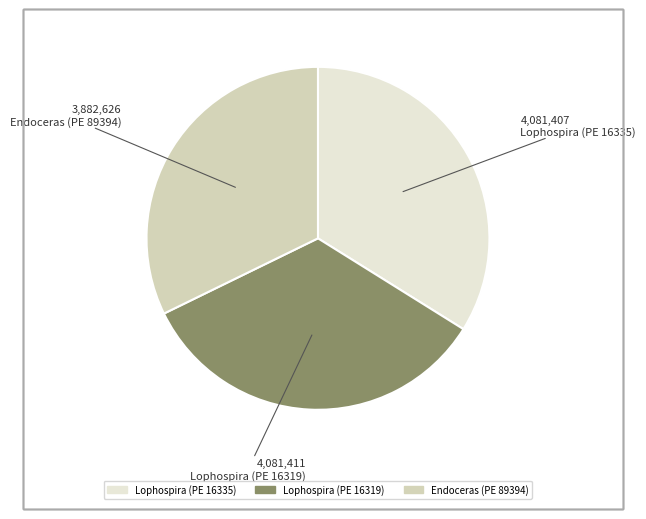

Combined, do Lophospira (PE 16319) and Lophospira (PE 16335) account for over 50%?

Yes